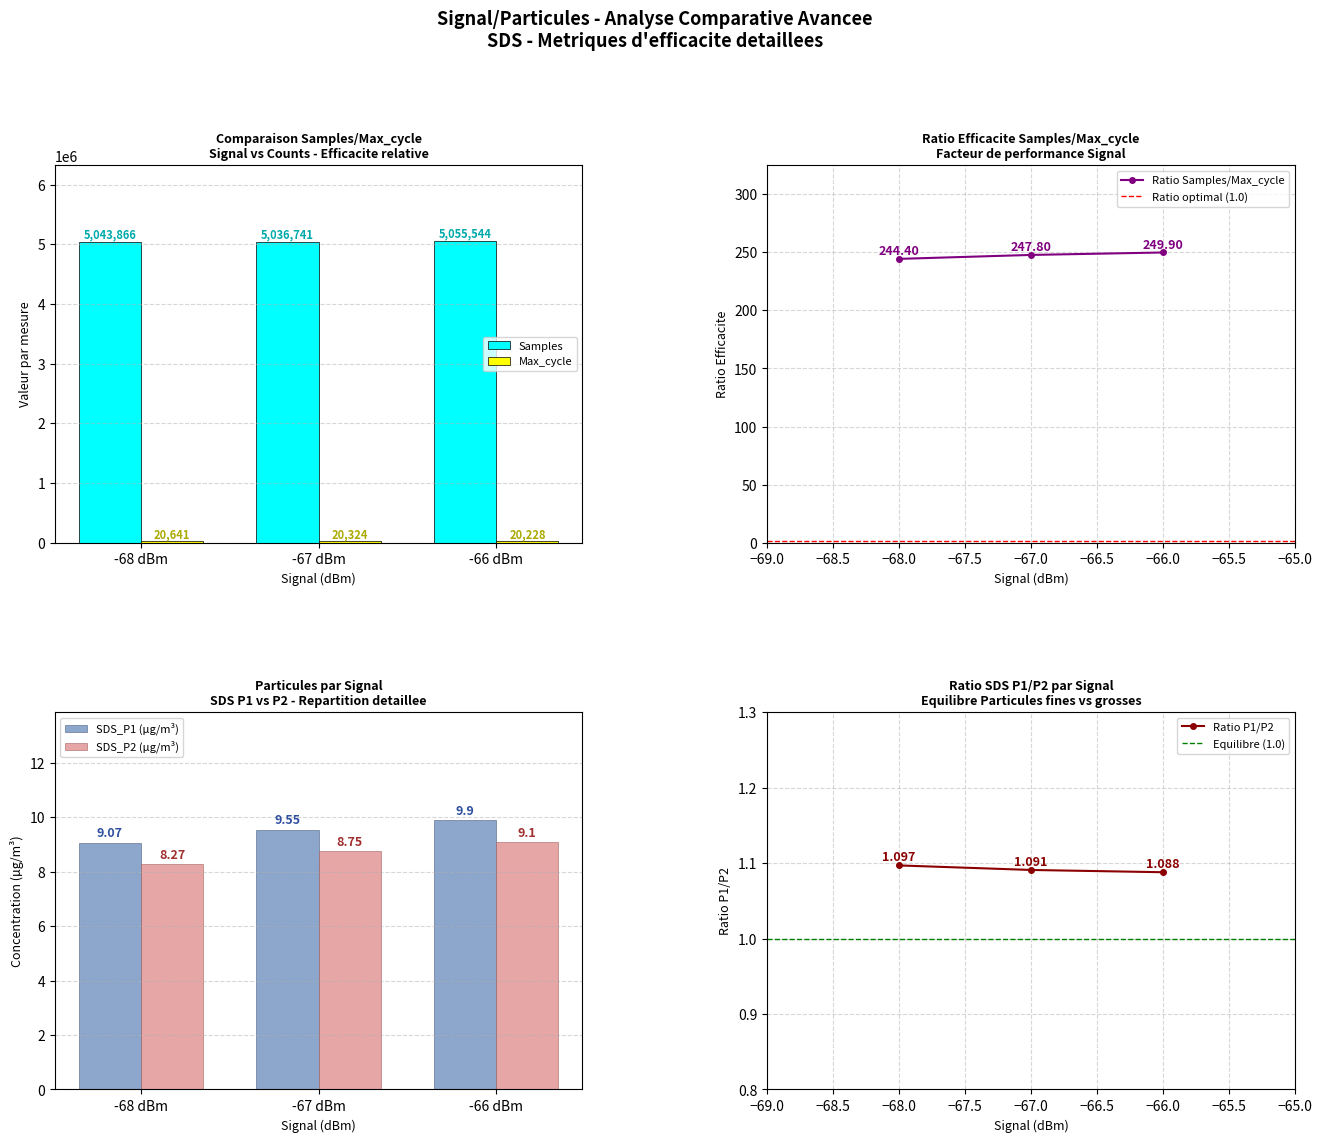

What is the sum of all SDS_P2 (µg/m³) values?

26.1